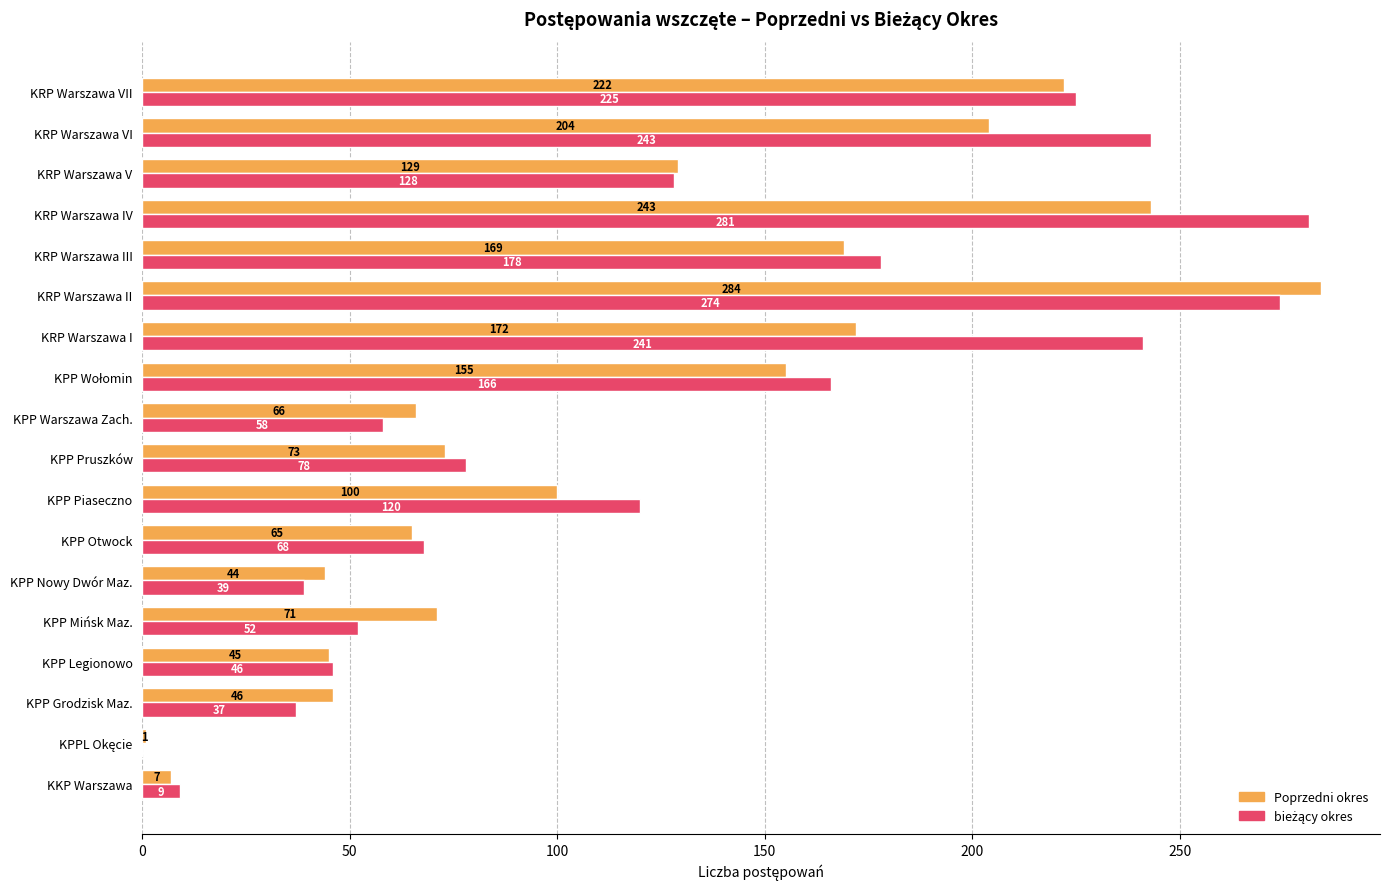

The Poprzedni okres series shows 284 at KRP Warszawa II. True or false?

True